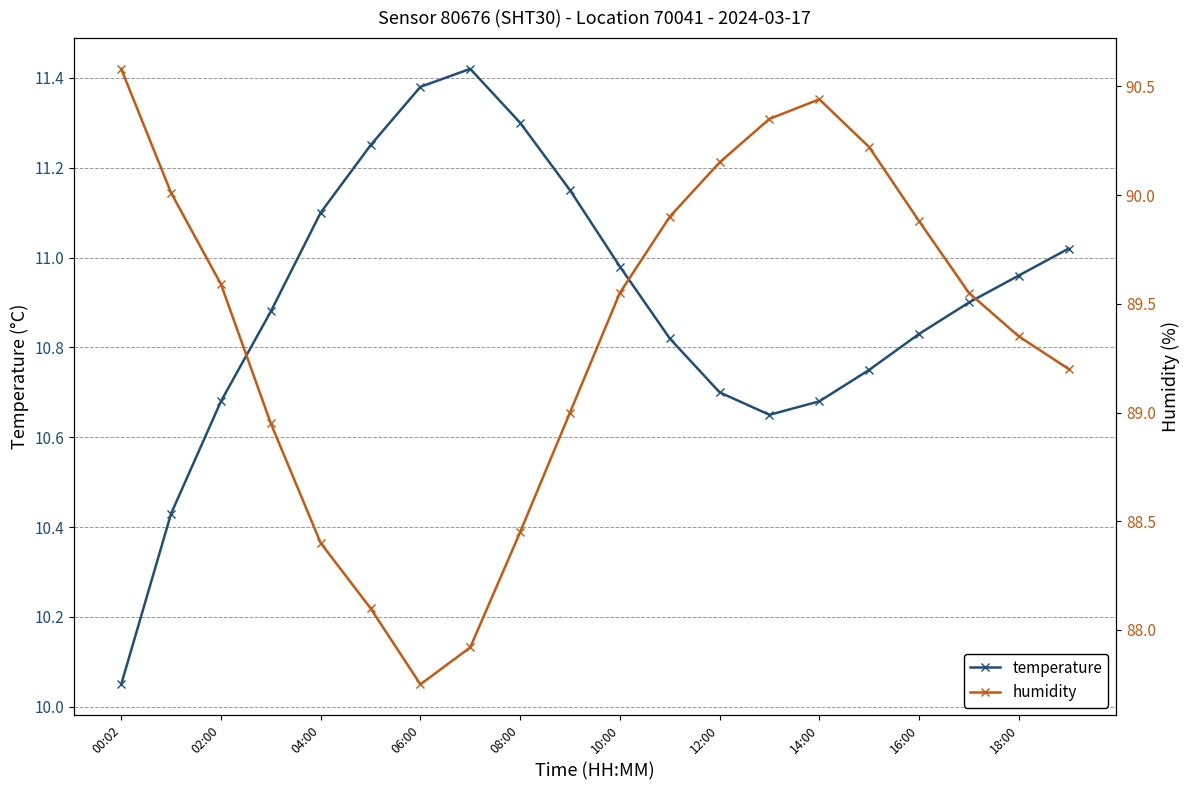

The temperature series shows 11.3 at 08:00. True or false?

True